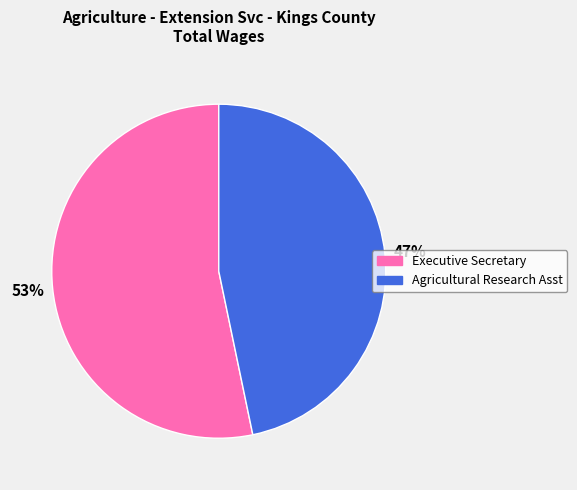

Is it true that Executive Secretary is 63% of the pie?

False